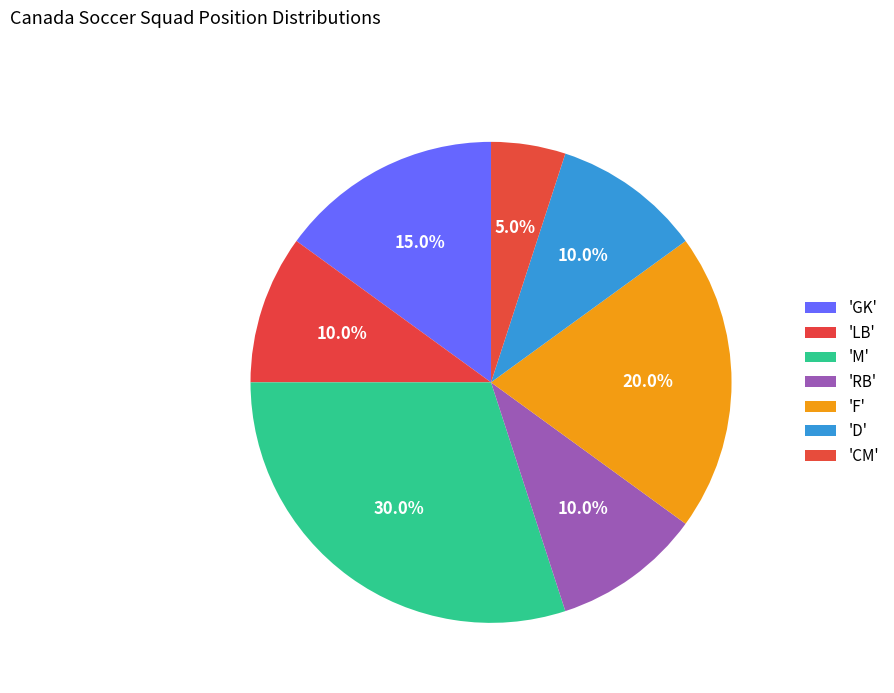

What is the largest slice in the pie chart?

M